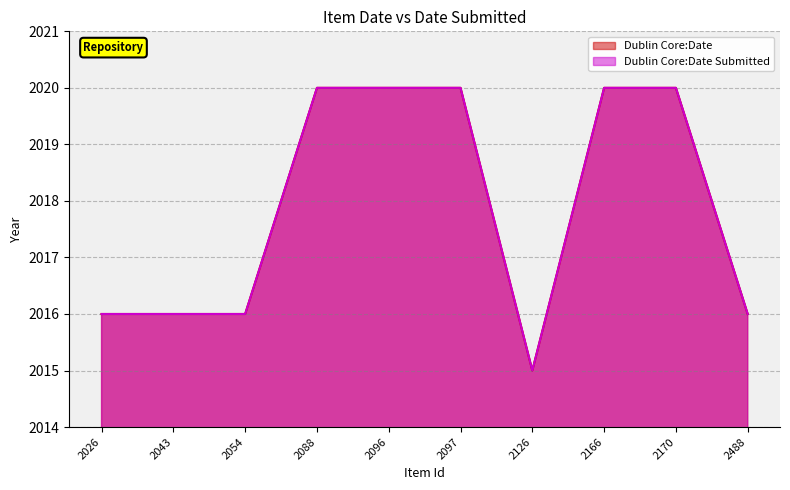

What is the average value of the Dublin Core:Date Submitted series?

2018